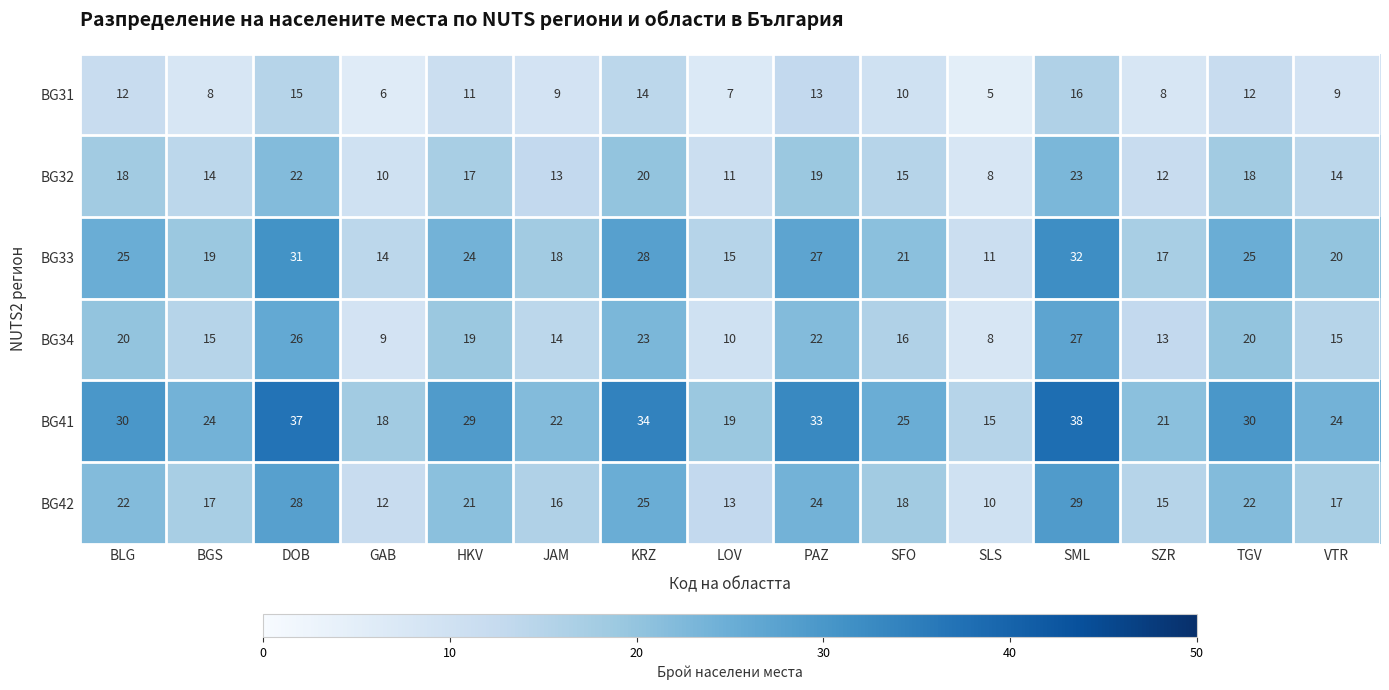

At which category does the chart reach its peak across all series?

SML